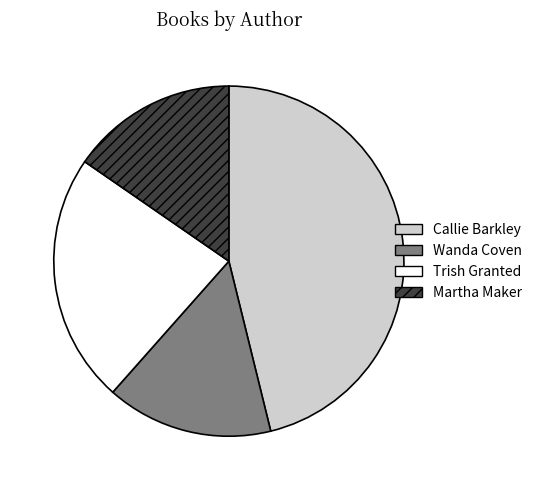

Does any single category account for the majority?

No